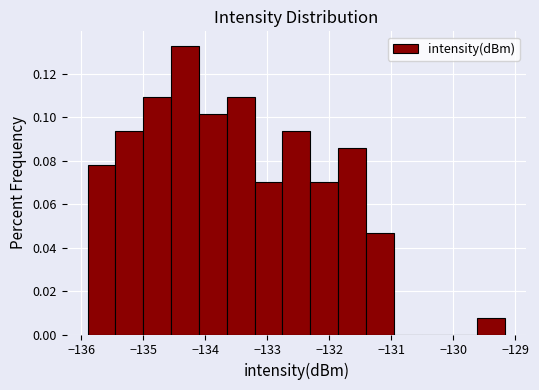

Reading left to right, list every bar in this chart as the range it spans on the x-axis followed by its height. Neither the bar edges nor the heights are printed on the chart, so give them approximately, as read against the axes.

-135.9 to -135.5: 0.078
-135.5 to -135.0: 0.094
-135.0 to -134.6: 0.110
-134.6 to -134.1: 0.132
-134.1 to -133.7: 0.102
-133.7 to -133.2: 0.110
-133.2 to -132.8: 0.070
-132.8 to -132.3: 0.094
-132.3 to -131.9: 0.070
-131.9 to -131.4: 0.086
-131.4 to -131.0: 0.046
-131.0 to -130.5: 0
-130.5 to -130.1: 0
-130.1 to -129.6: 0
-129.6 to -129.2: 0.008